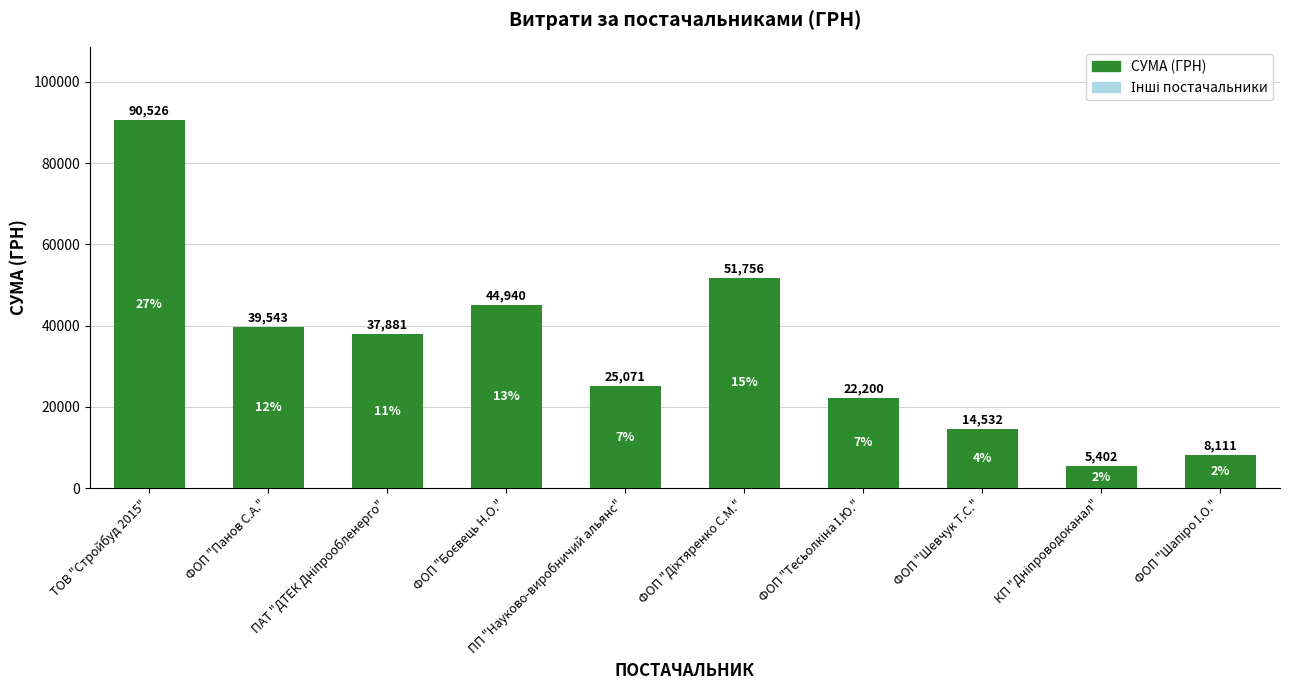

What is the change in value from ФОП "Панов С.А." to ФОП "Шевчук Т.С."?

-25010.9